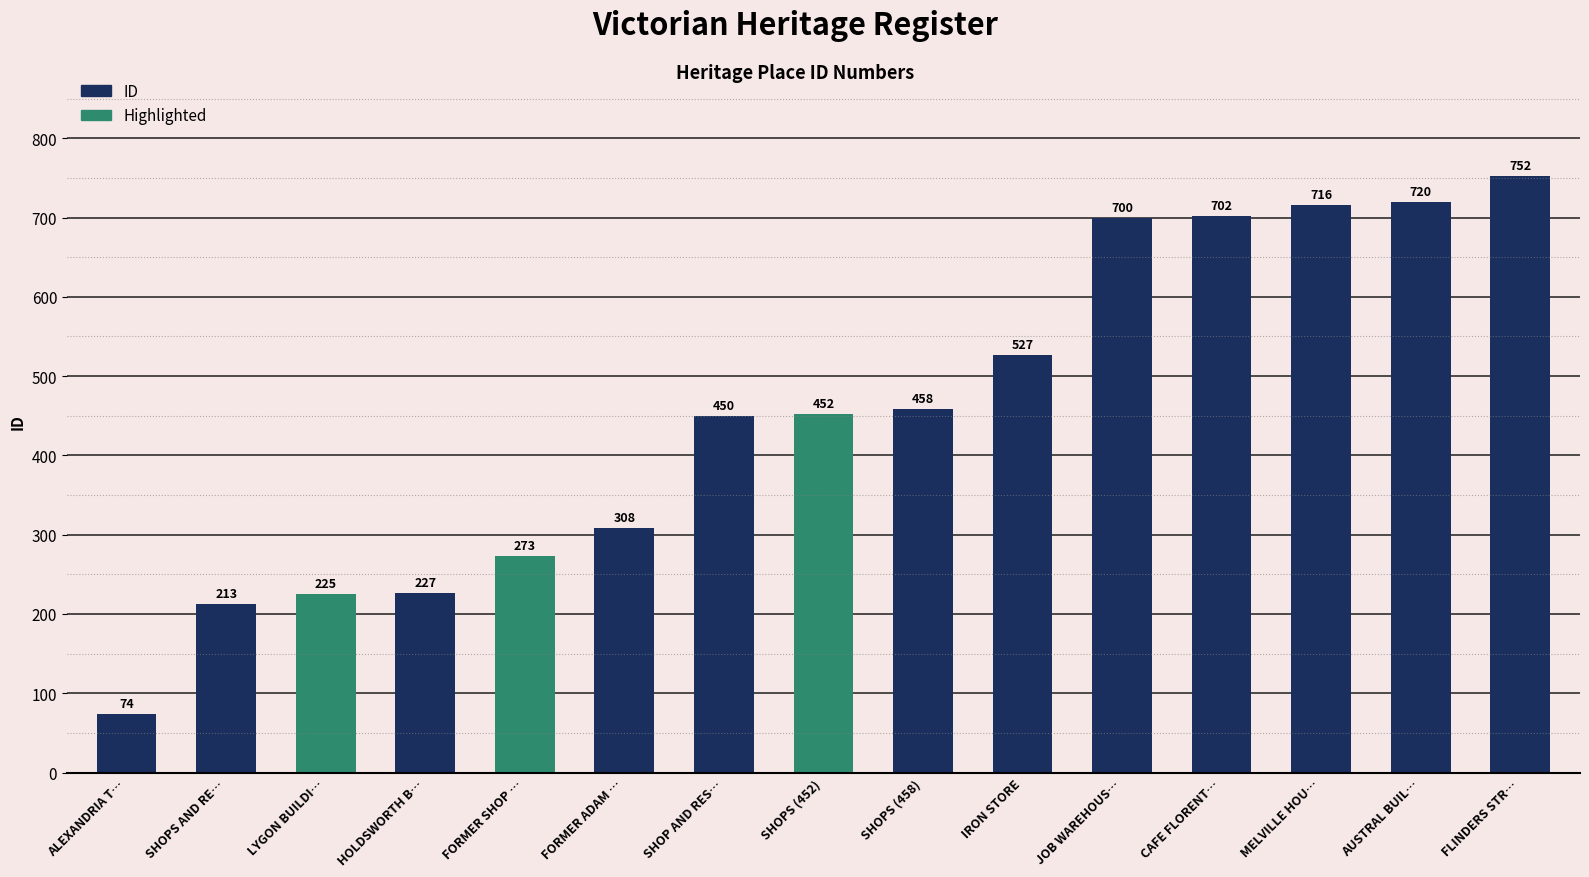

The value at SHOPS (452) is 623. True or false?

False